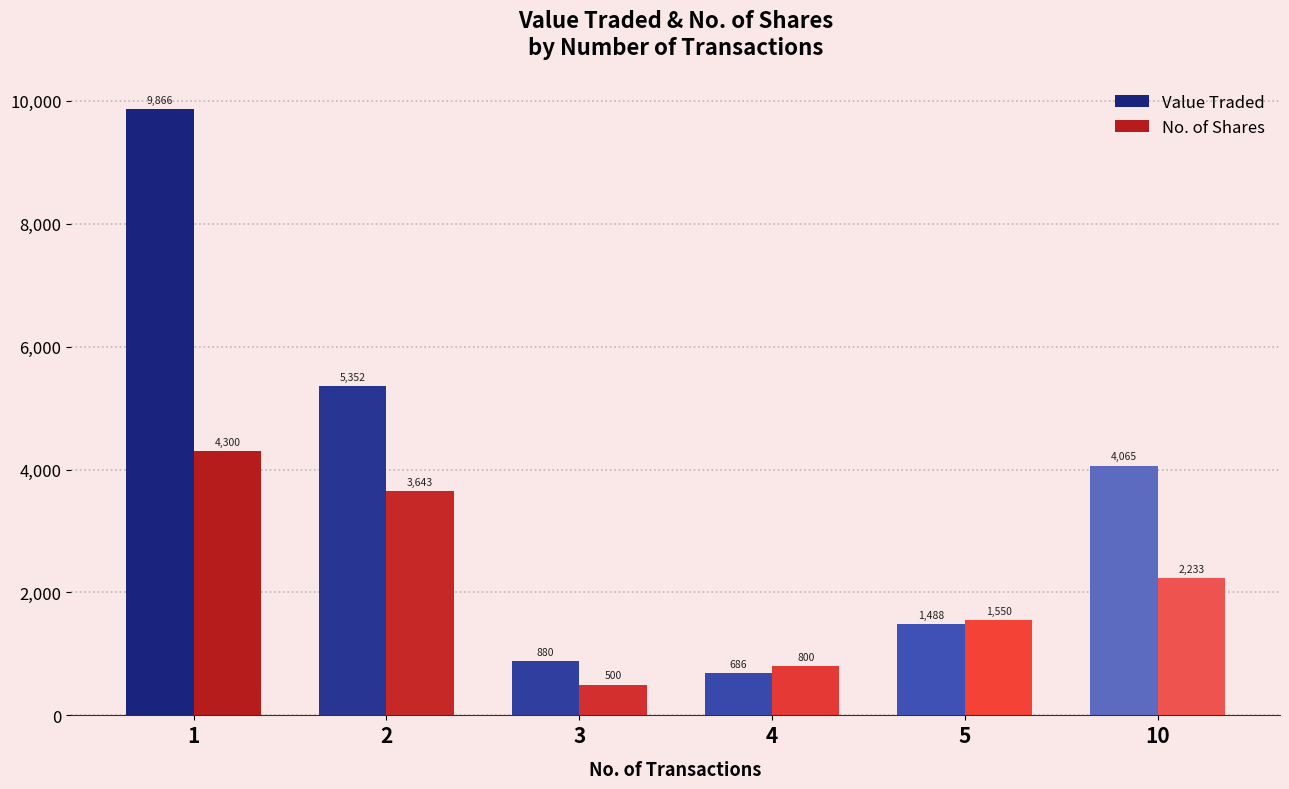

Is it true that No. of Shares equals 1457 at 2?

False